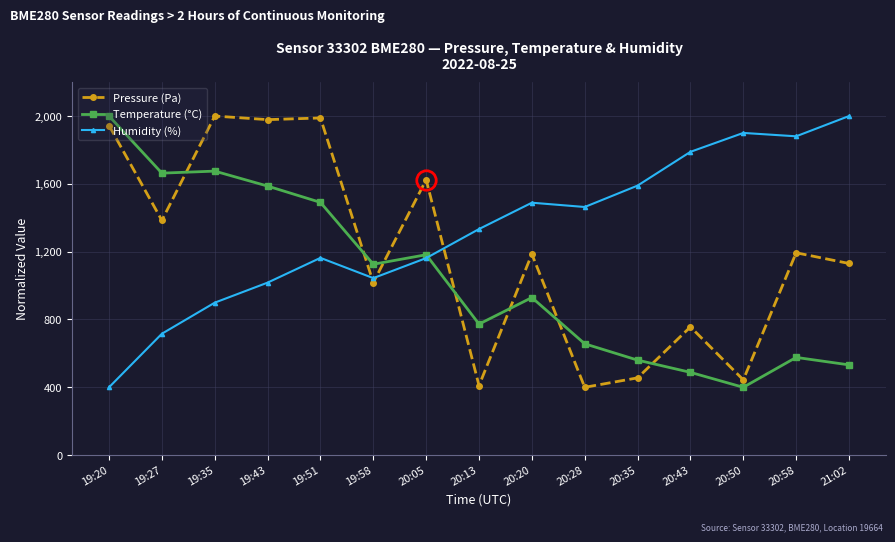

What is the label of the 5th point from the left?

19:51